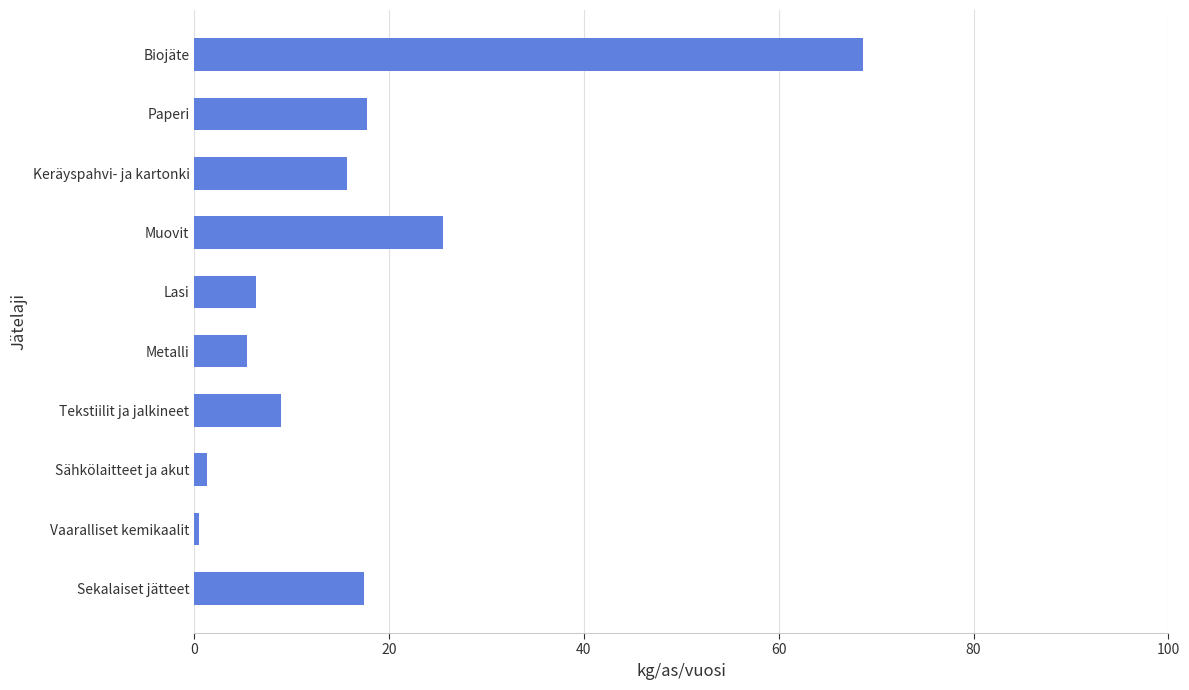

Between Muovit and Metalli, which is larger?

Muovit